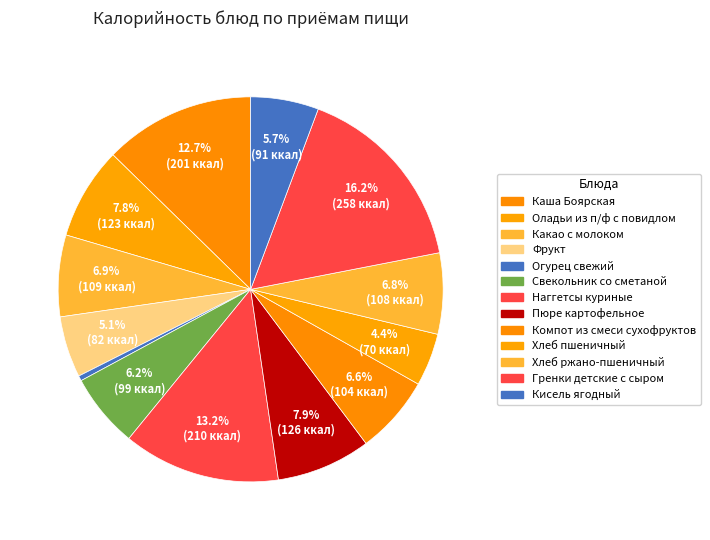

Is it true that Огурец свежий is 0% of the pie?

True